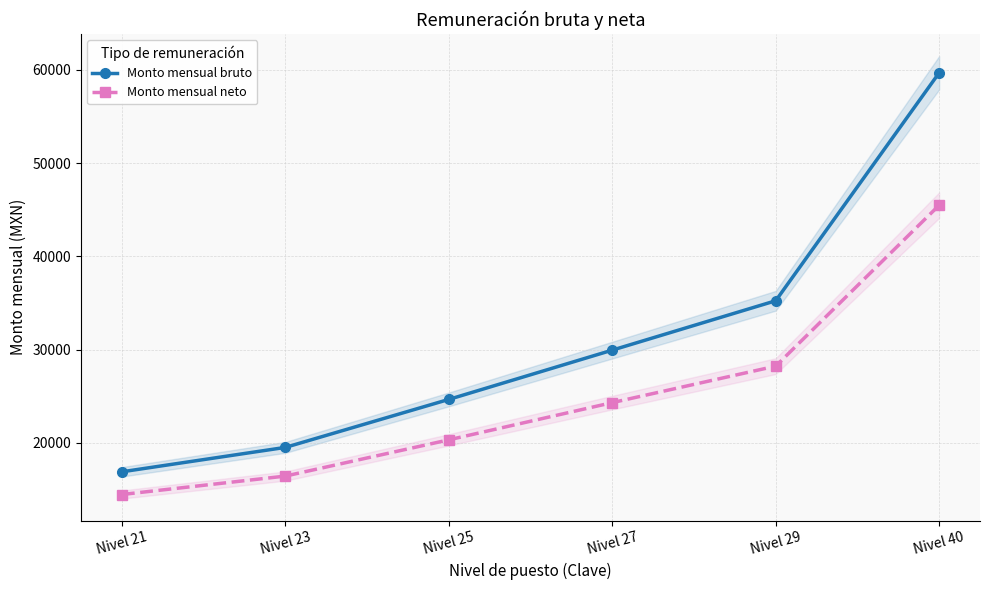

Is it true that Monto mensual bruto equals 29955 at Nivel 27?

True